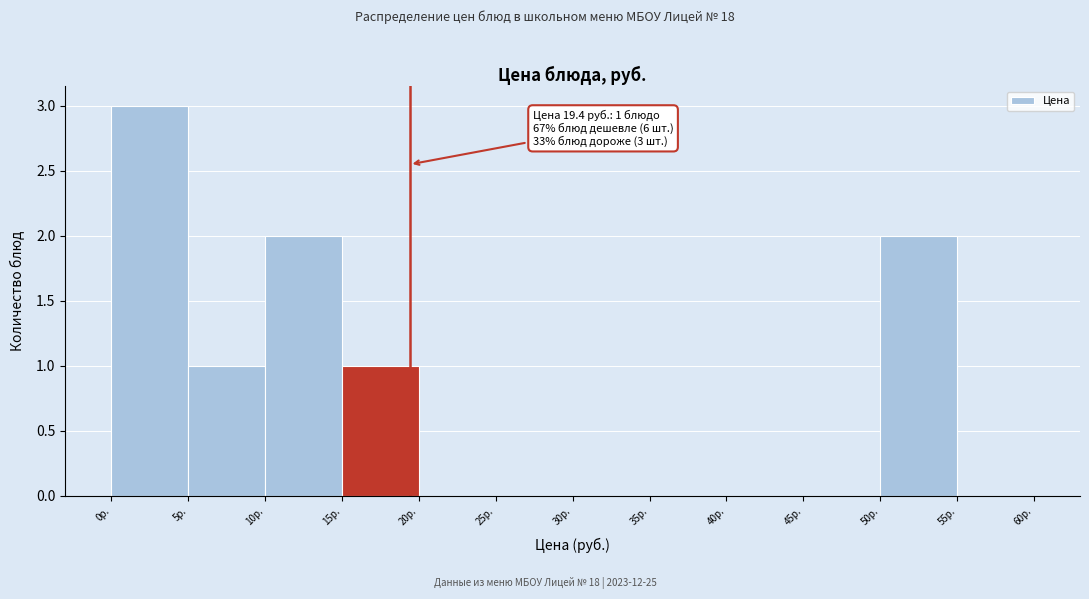

Which range on the x-axis has the tallest bar?

0 to 5